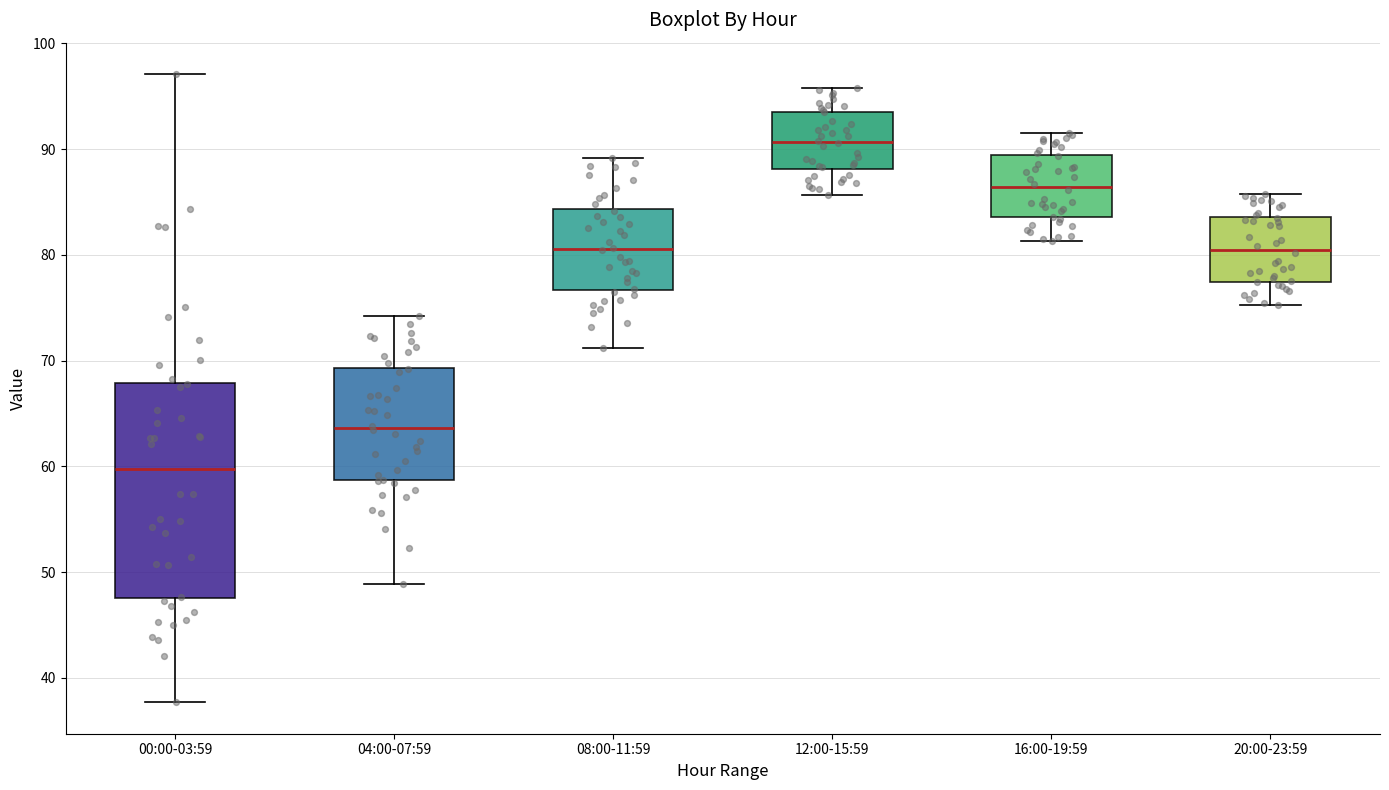

Which box's median line is the highest?

12:00-15:59